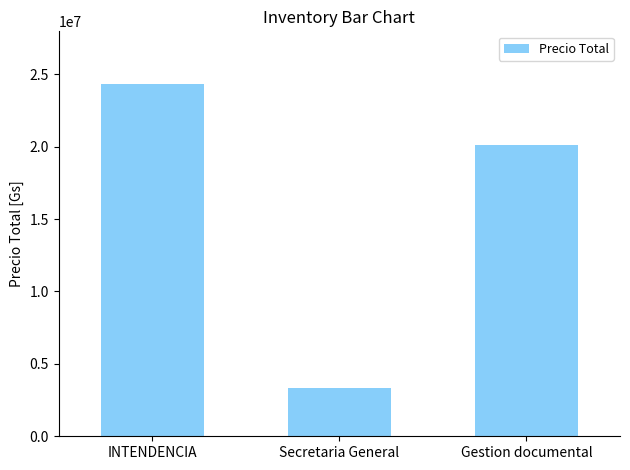

Is it true that the value at INTENDENCIA is 41095972?

False